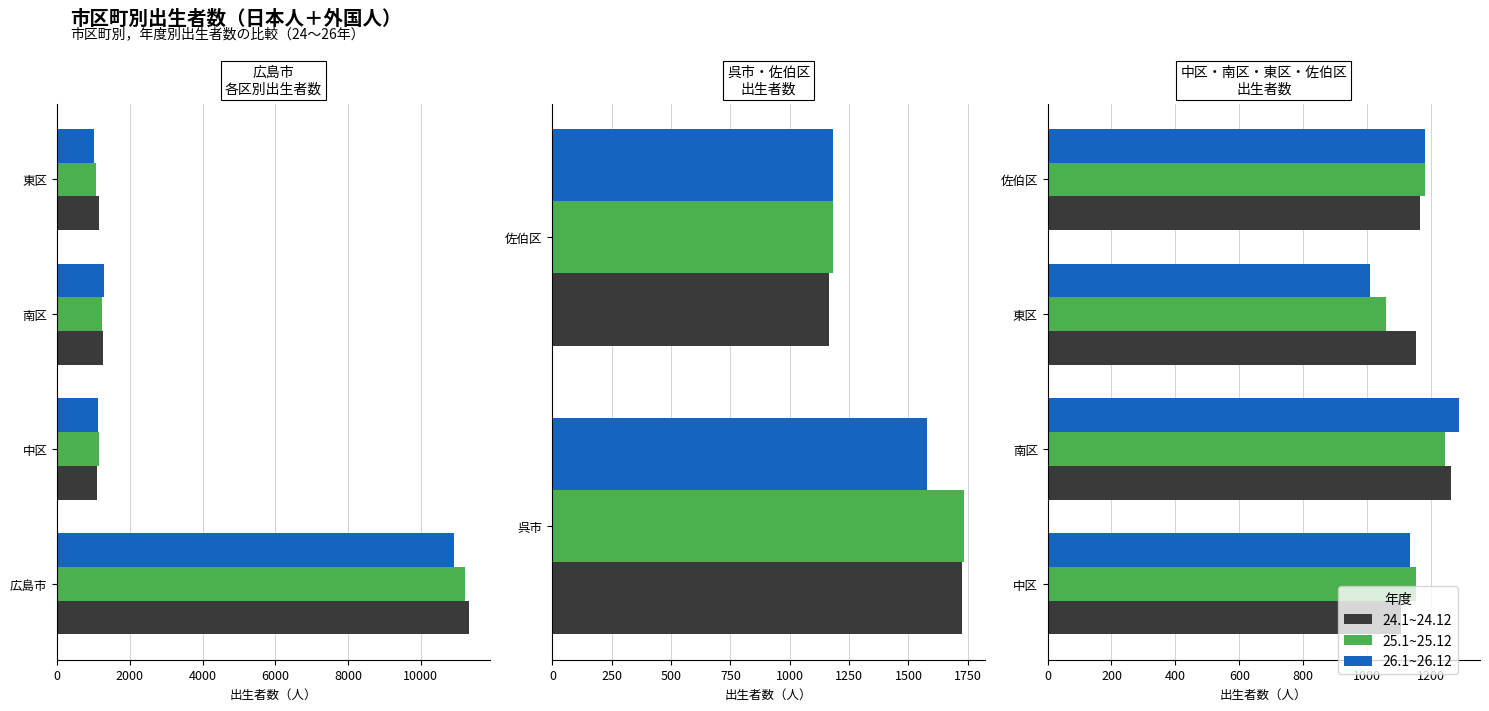

Is the value of 25.1~25.12 at 6000 greater than the value of 24.1~24.12 at 4000?

Yes